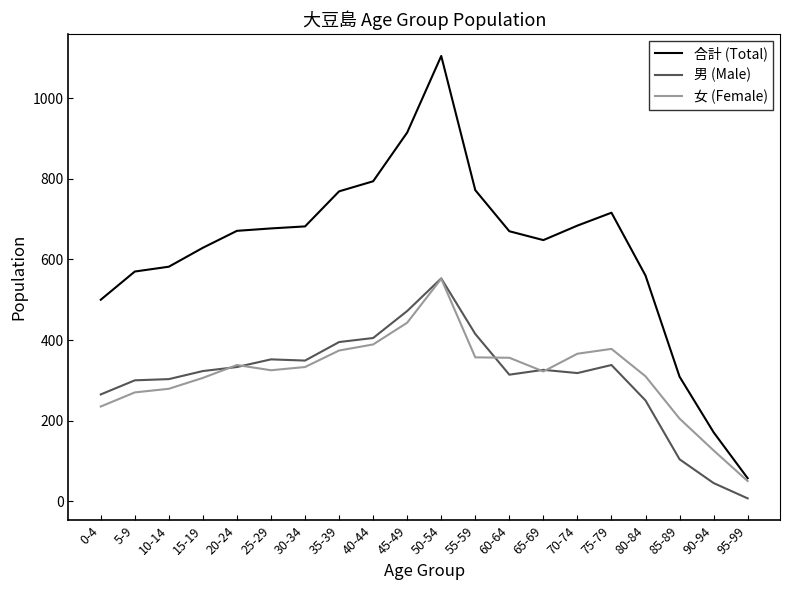

What is the total value across all series at 20-24?

1342